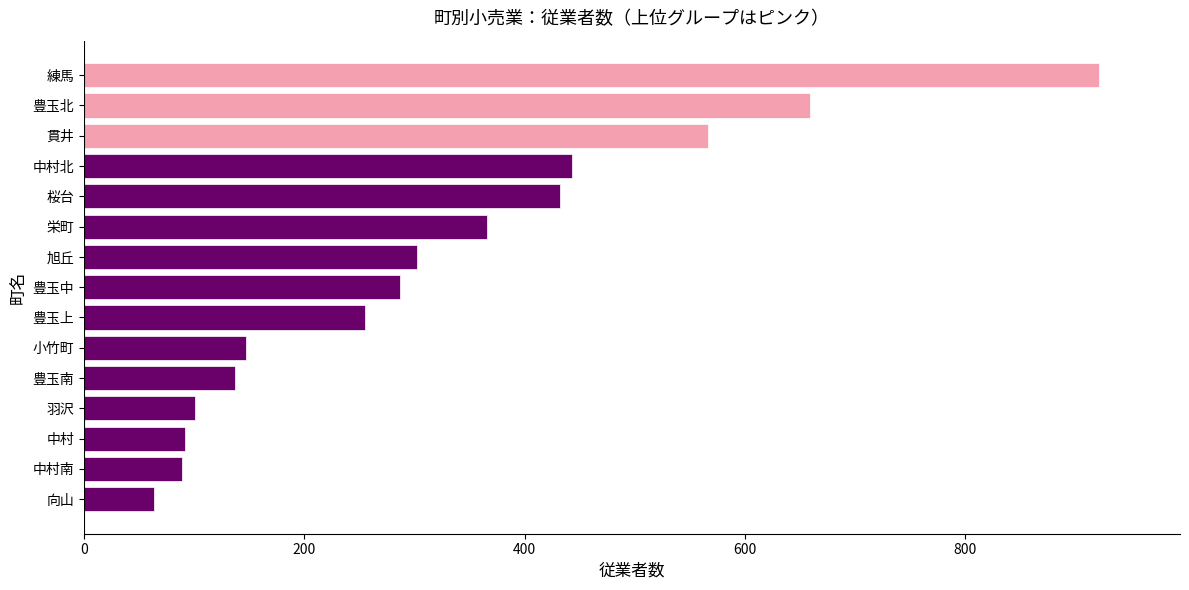

Approximately how many times larger is the value at 桜台 compared to 豊玉中?

1.5